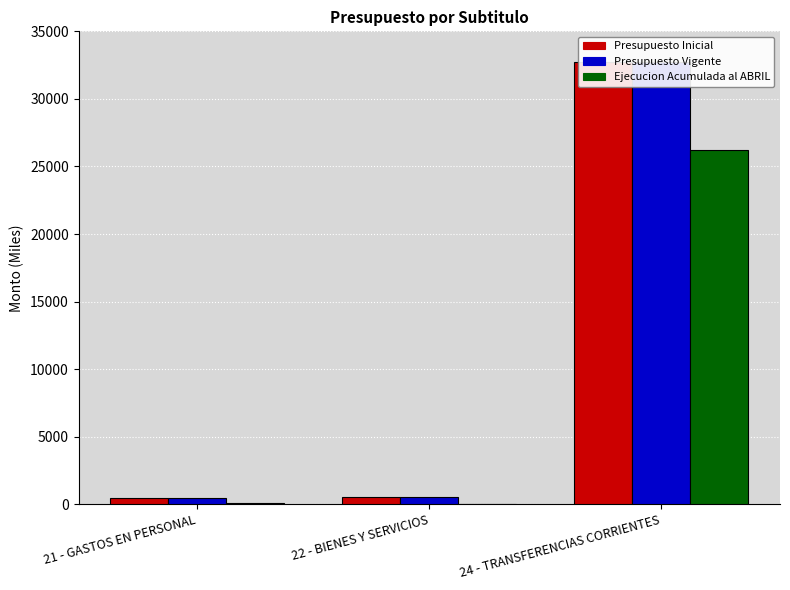

How many values in the Presupuesto Vigente series exceed 515?

1